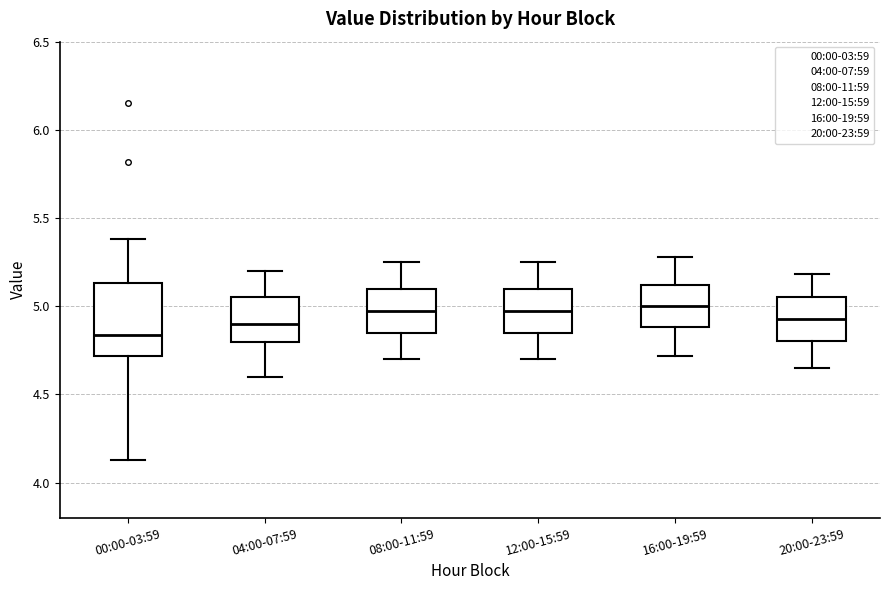

Which box is the tallest, from its lower edge to its upper edge?

00:00-03:59